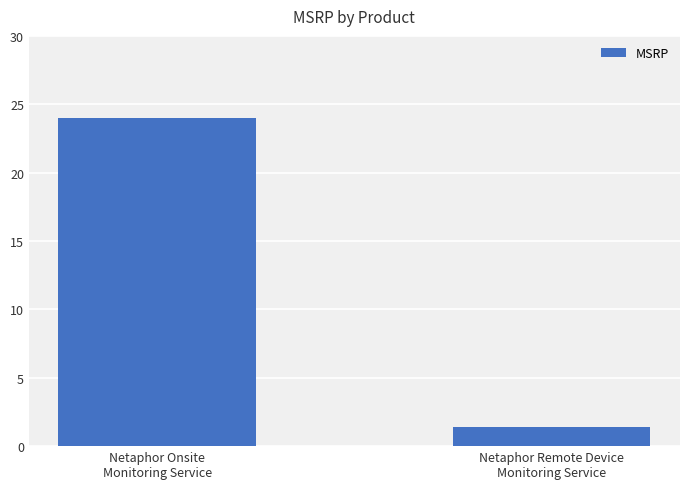

Is it true that the value at Netaphor Remote Device
Monitoring Service is 1.4?

True